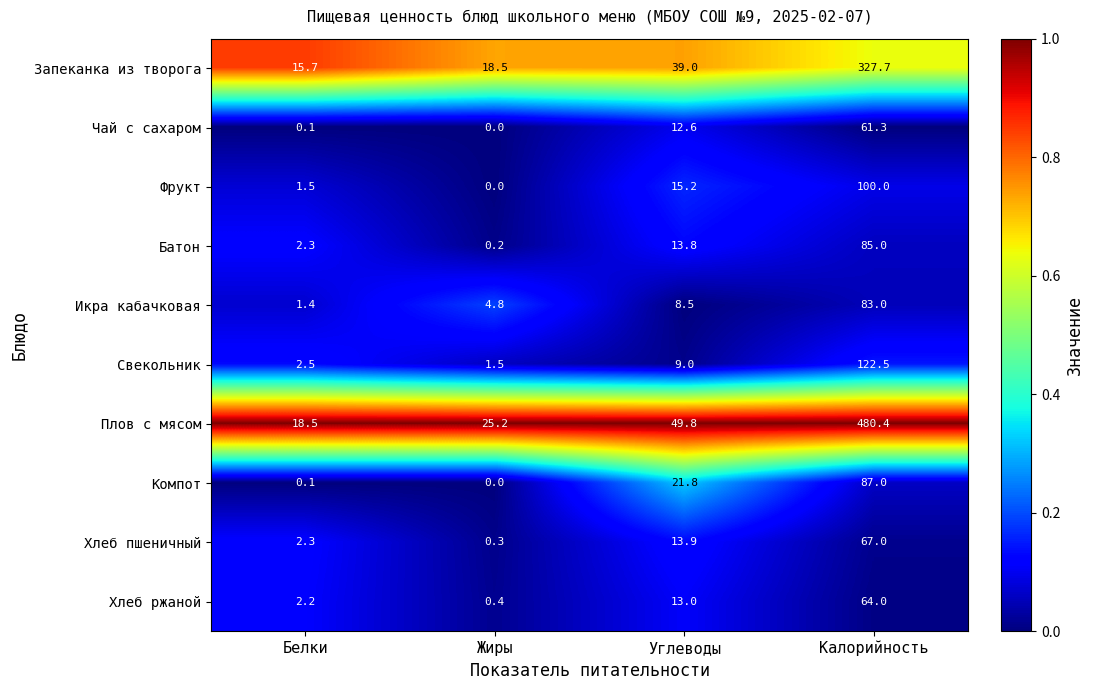

At which label is Фрукт closest to 50?

Углеводы